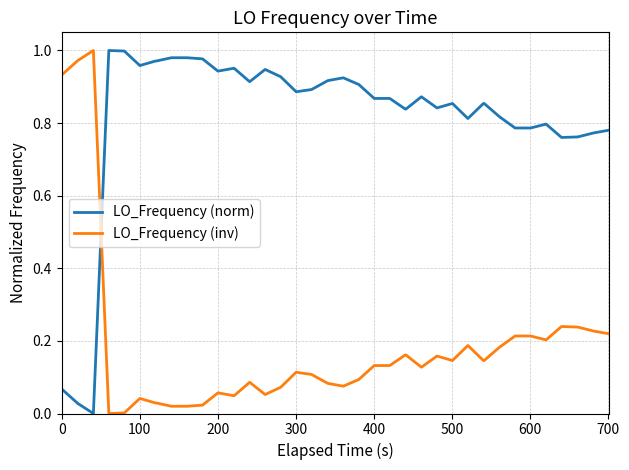

List the series in order of their overall mean, highest first.

LO_Frequency (norm), LO_Frequency (inv)